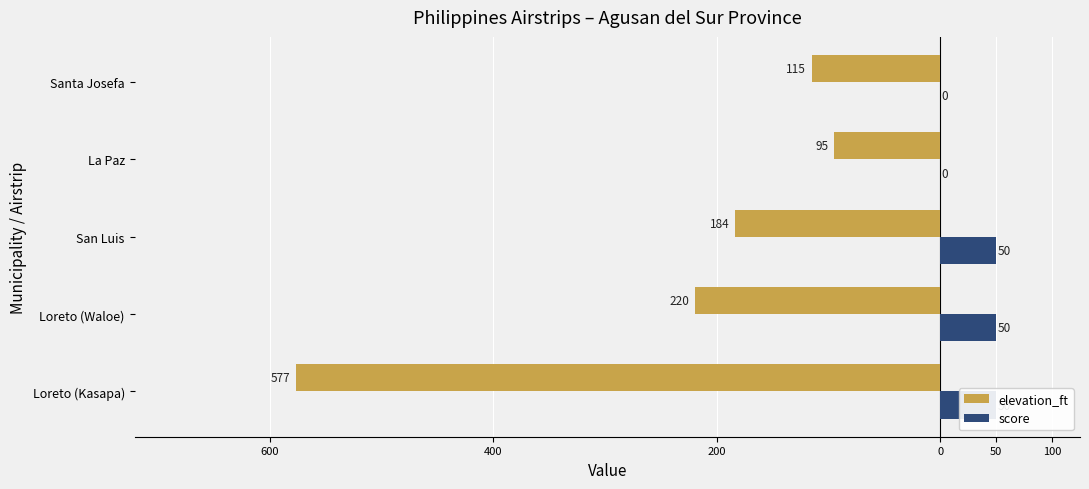

Are the bars horizontal?

Yes